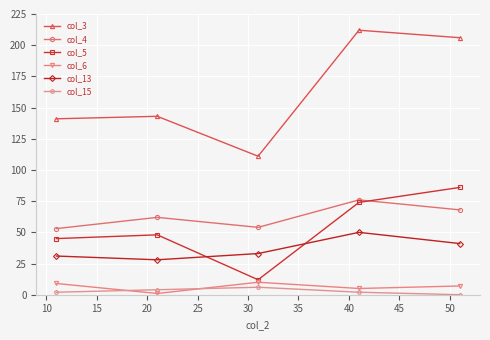

Which series has the largest range (max minus min)?

col_3